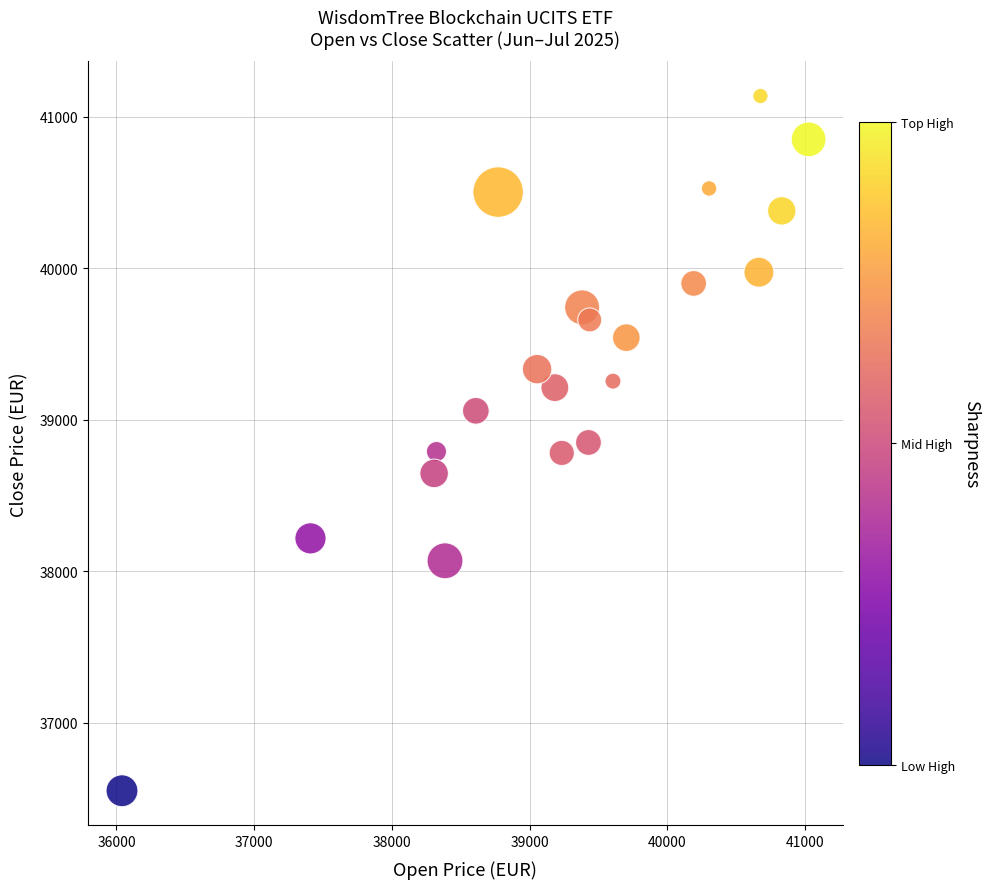

What is the range of X values (max minus min)?

4987